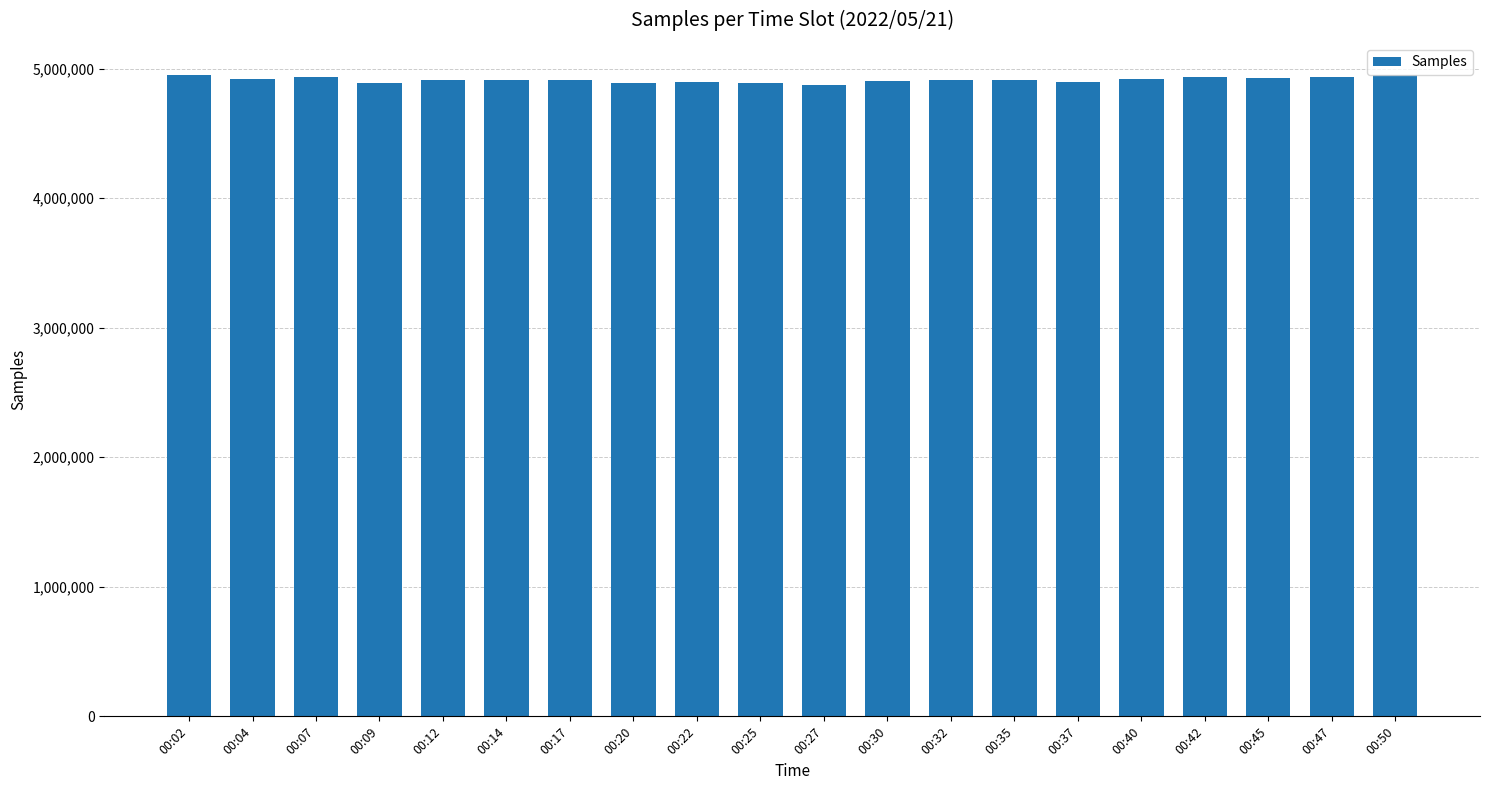

How many distinct data groups are displayed?

1